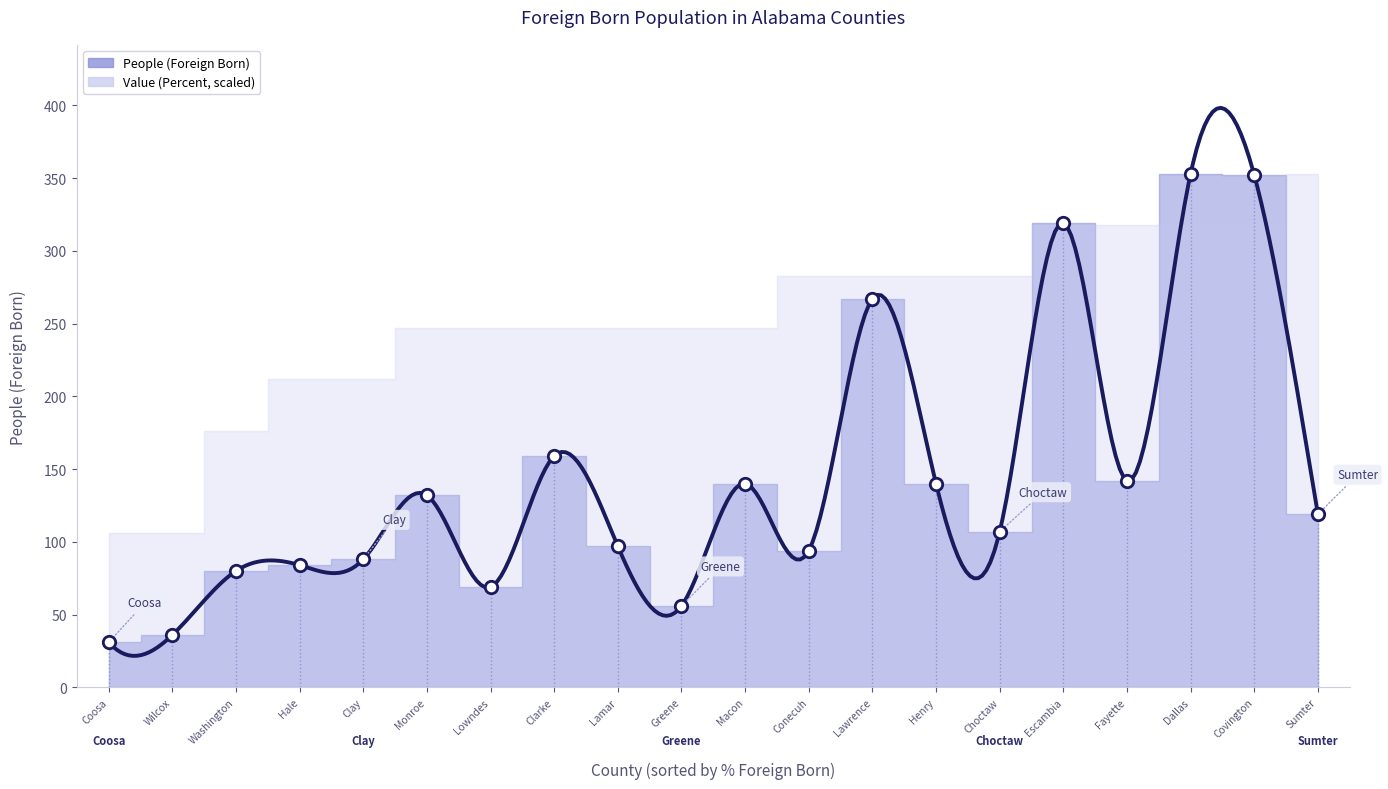

What is the ratio of the value at Dallas to the value at Clay?

4.0